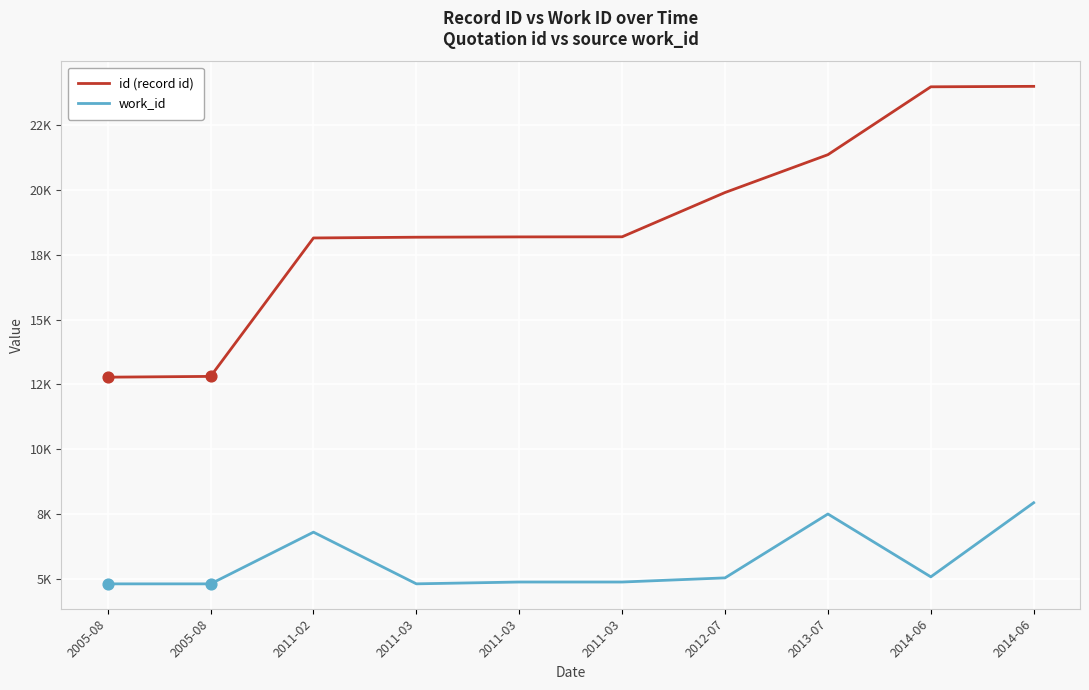

At how many categories does at least one series exceed 21810?

2